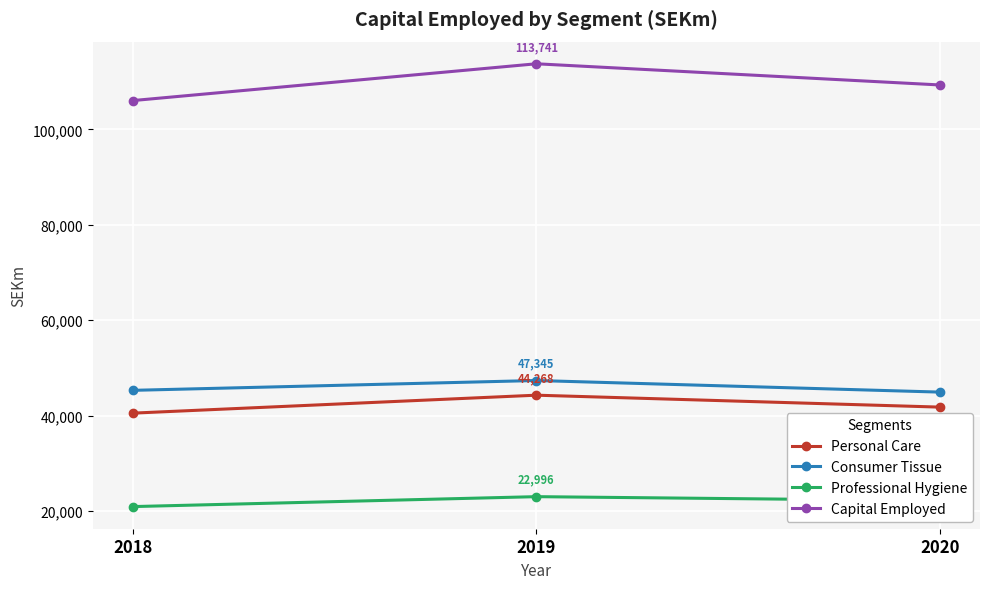

What are all the series names shown in the legend?

Personal Care, Consumer Tissue, Professional Hygiene, Capital Employed